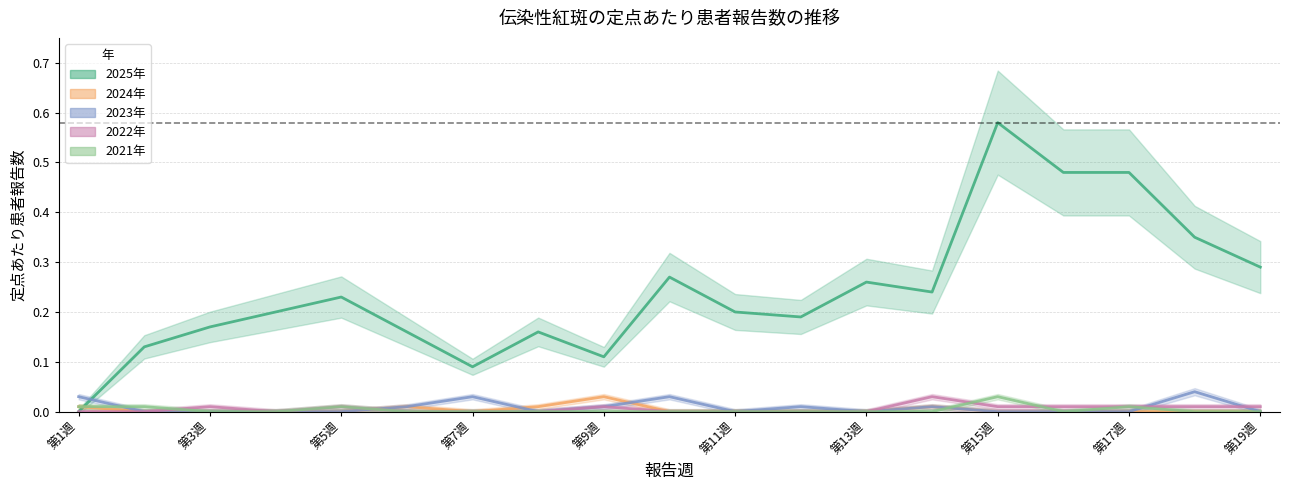

What value does the 2025年 series have at 6?

0.2